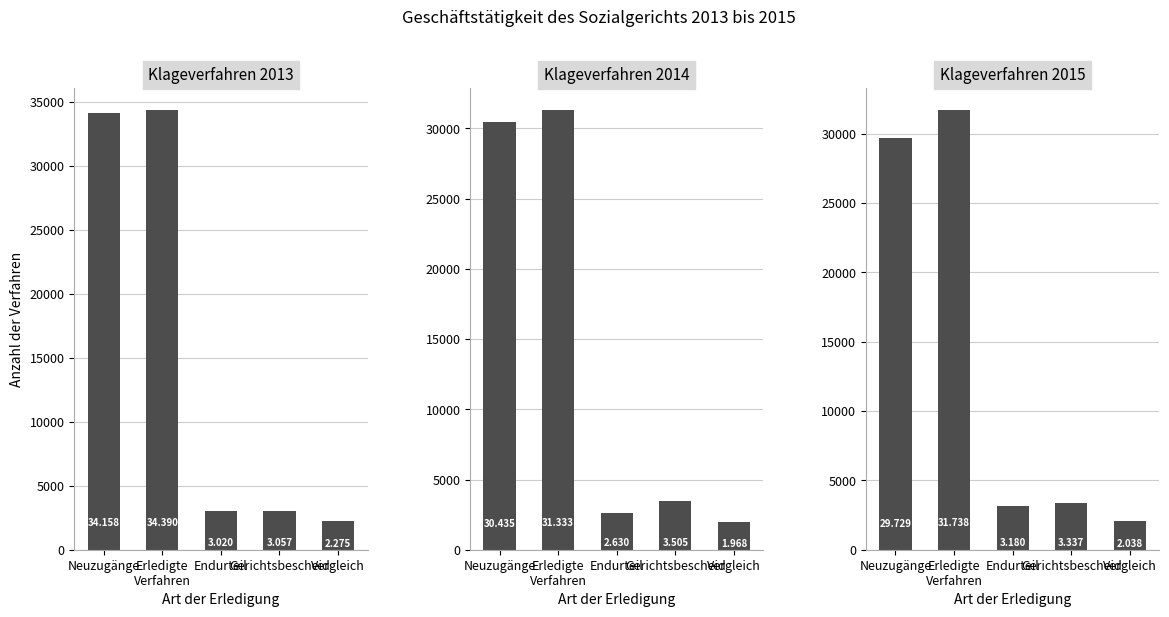

What are all the series names shown in the legend?

2013, 2014, 2015